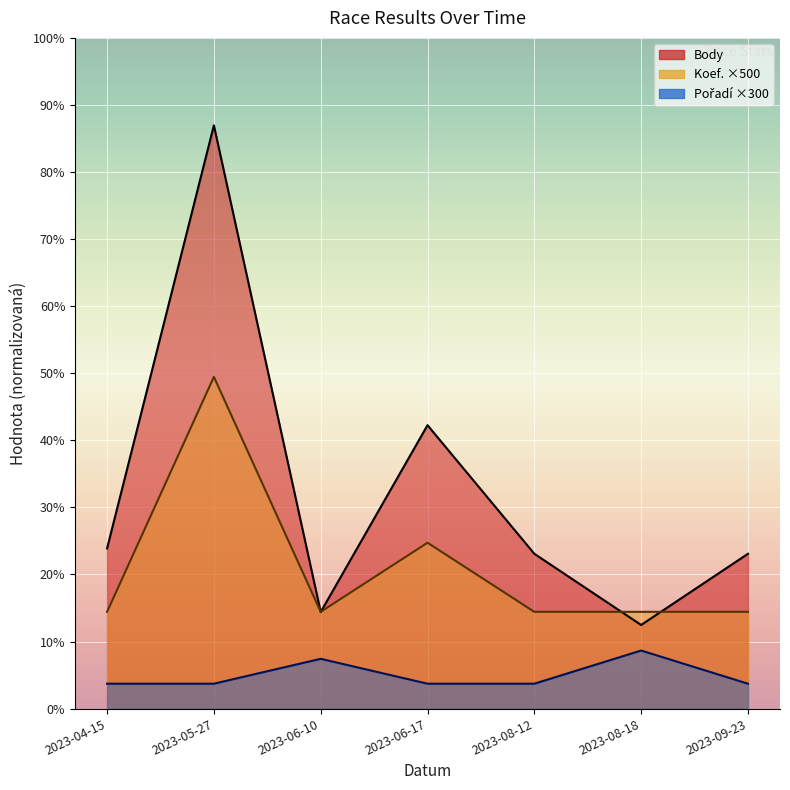

Reading left to right, extract all data points from this chart.

Body: 2023-04-15=5796	2023-05-27=21100	2023-06-10=3493	2023-06-17=10252	2023-08-12=5600	2023-08-18=3024	2023-09-23=5600
Koef.: 2023-04-15=3500	2023-05-27=12000	2023-06-10=3500	2023-06-17=6000	2023-08-12=3500	2023-08-18=3500	2023-09-23=3500
Pořadí: 2023-04-15=900	2023-05-27=900	2023-06-10=1800	2023-06-17=900	2023-08-12=900	2023-08-18=2100	2023-09-23=900